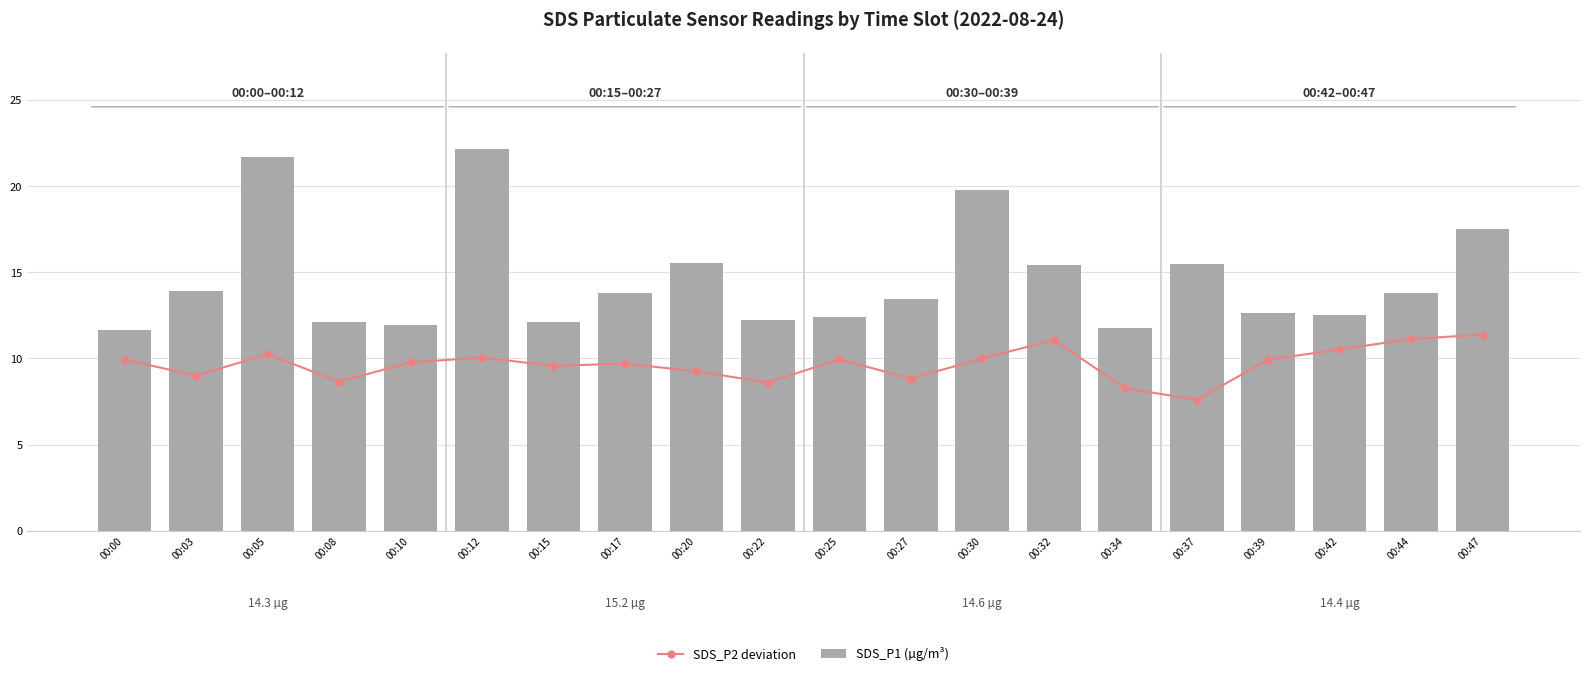

At which category is the sum across all series the highest?

00:12